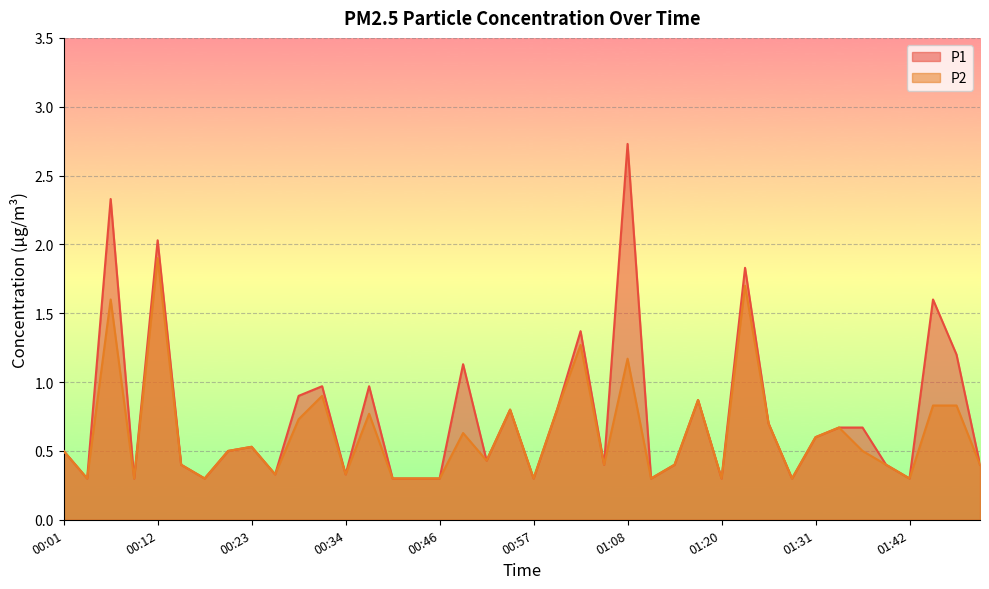

How many lines are shown in the chart?

2